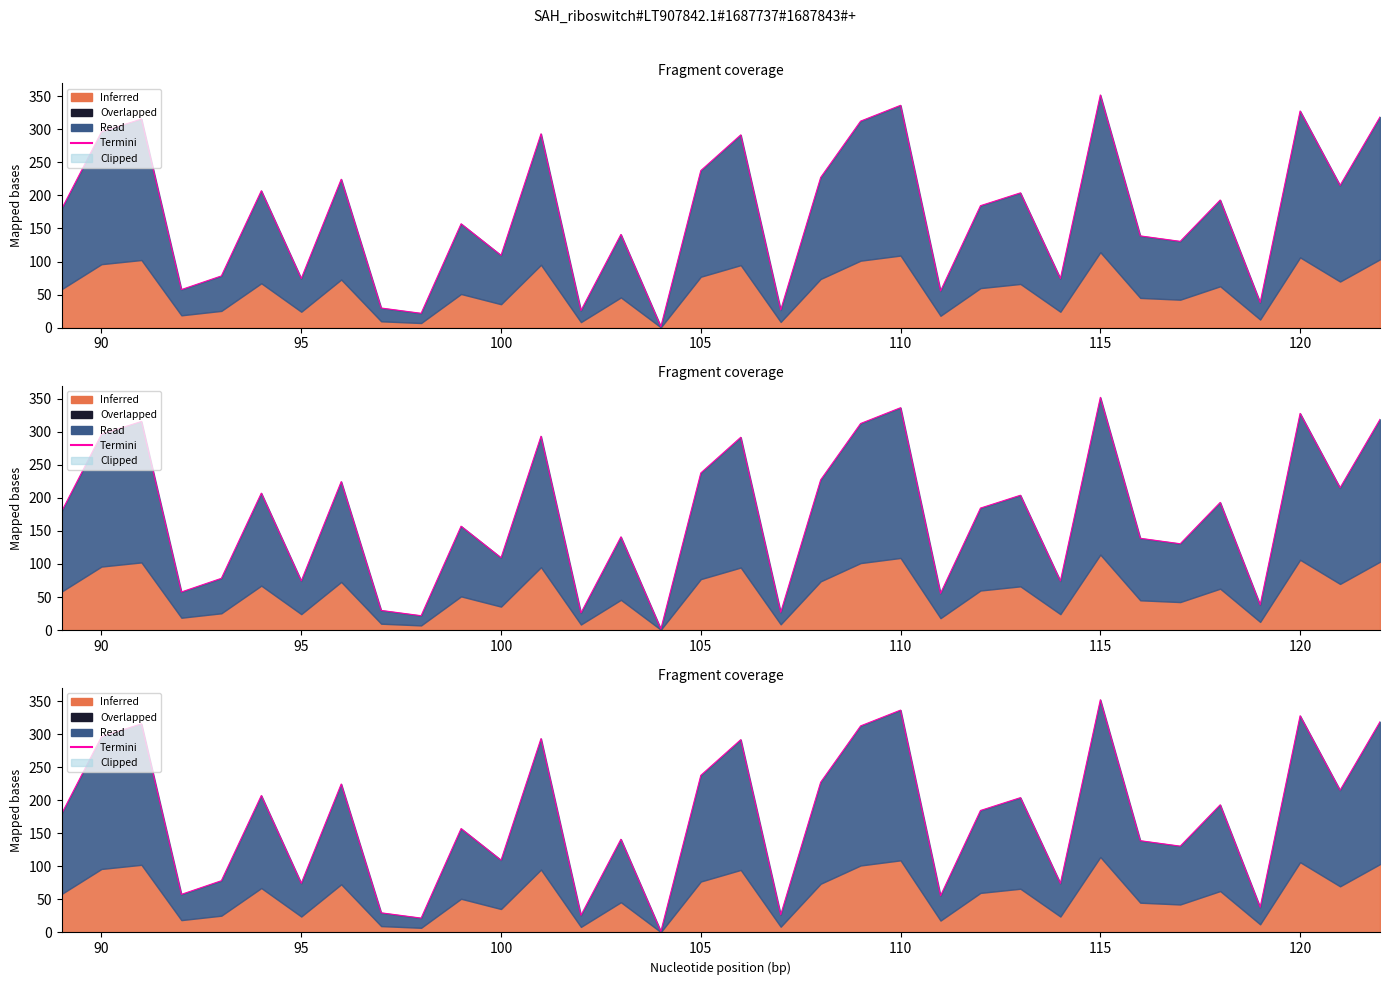

What is the difference between the maximum and minimum values?

350.3